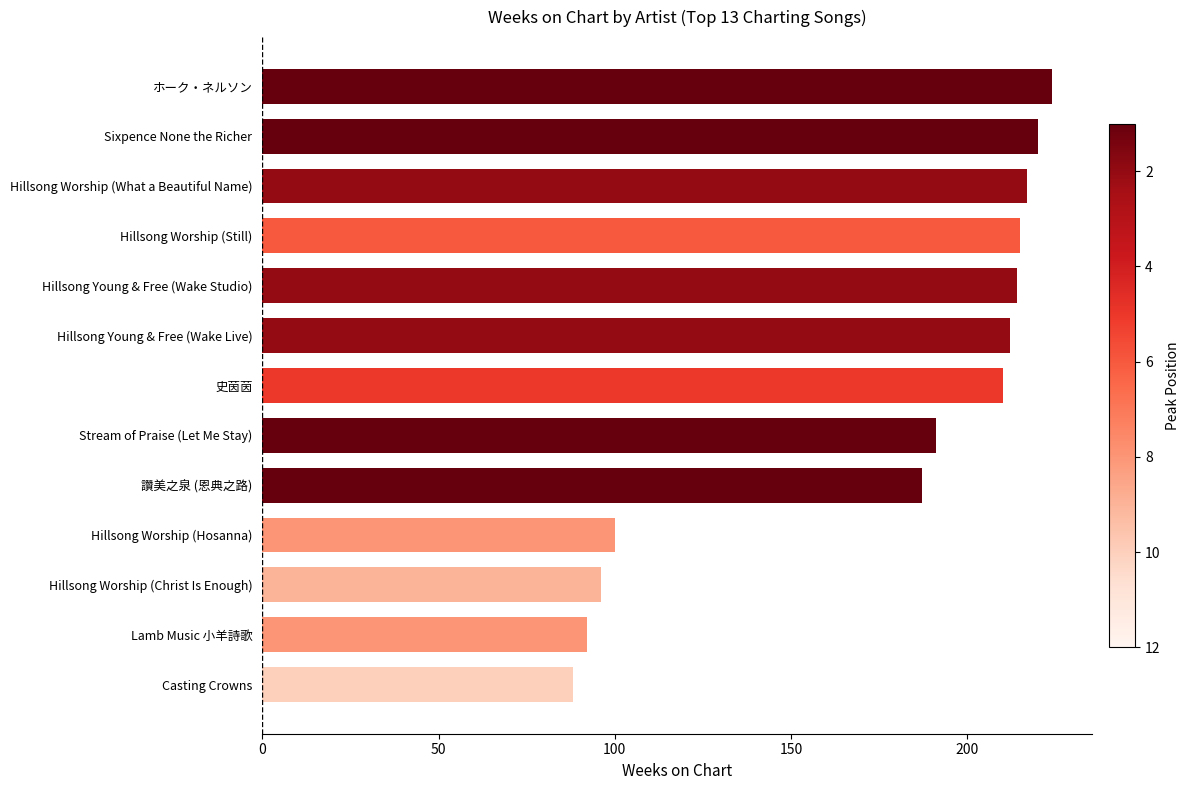

What is the change in value from Stream of Praise (Let Me Stay) to ホーク・ネルソン?

+33